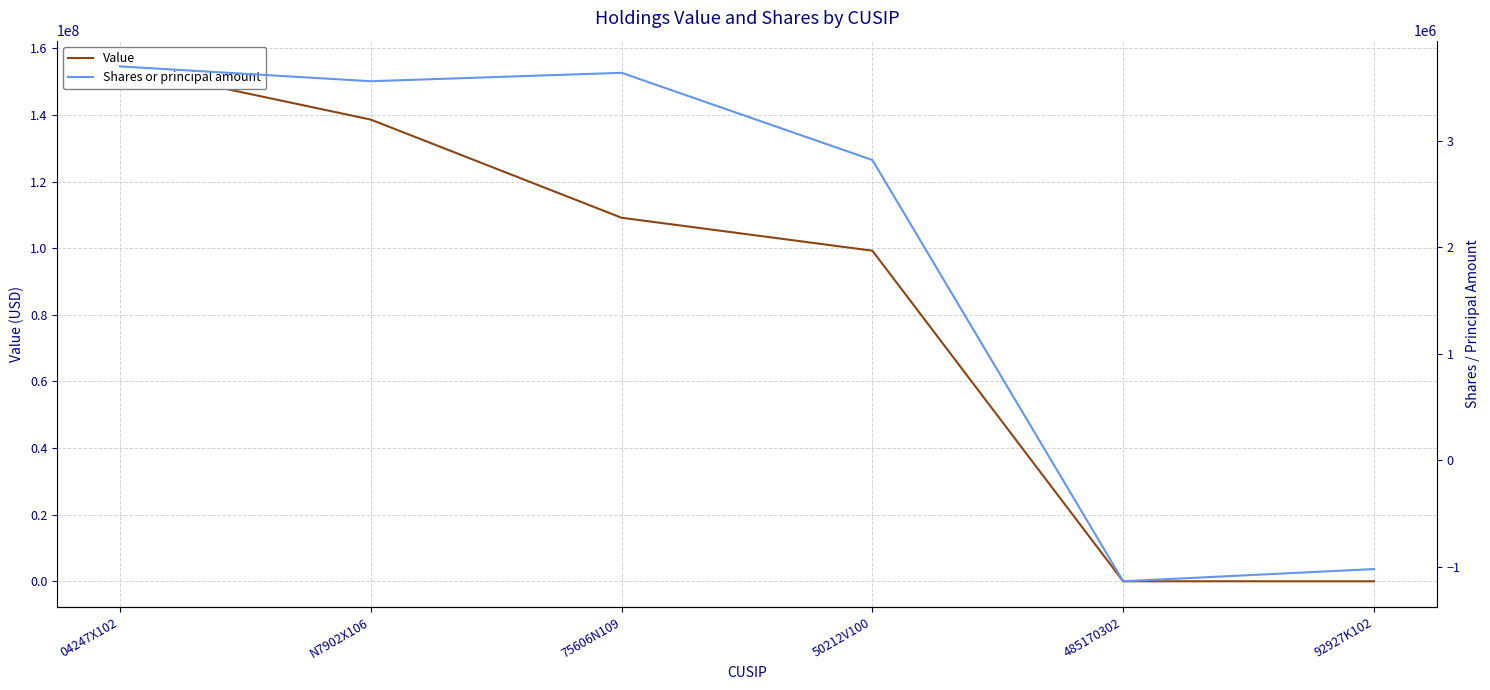

What is the spread (max minus min) of values at 485170302?

1136704